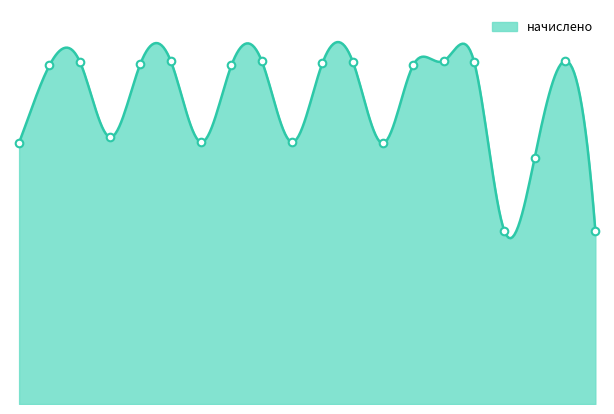

Approximately how many times larger is the value at 13 compared to 1?

1.0